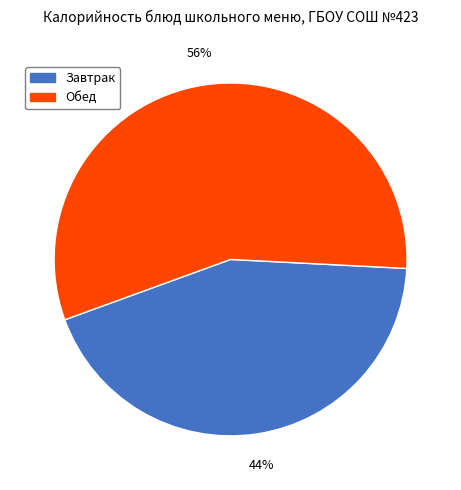

What is the ratio of the value at Обед to the value at Завтрак?

1.3